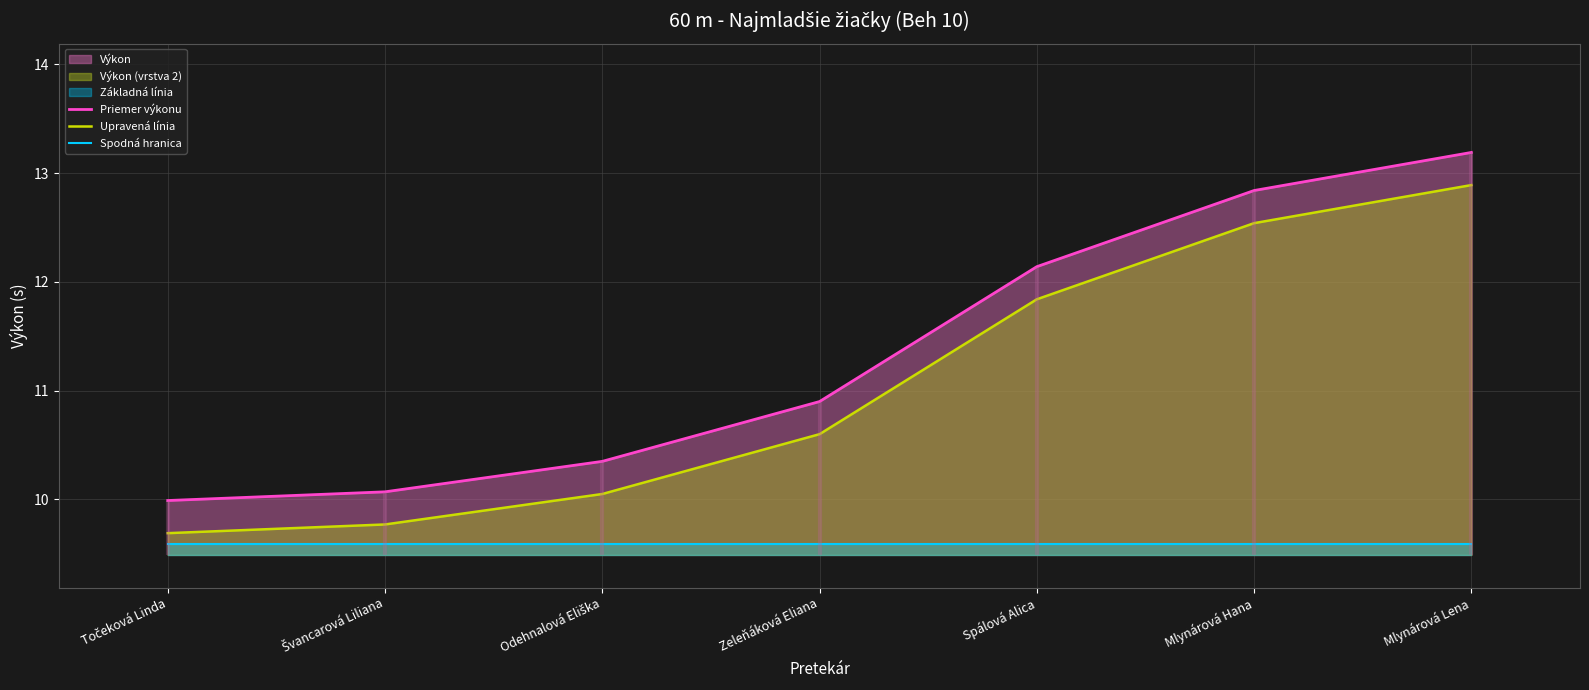

Which category has the highest value in the Spodná hranica series?

Točeková Linda